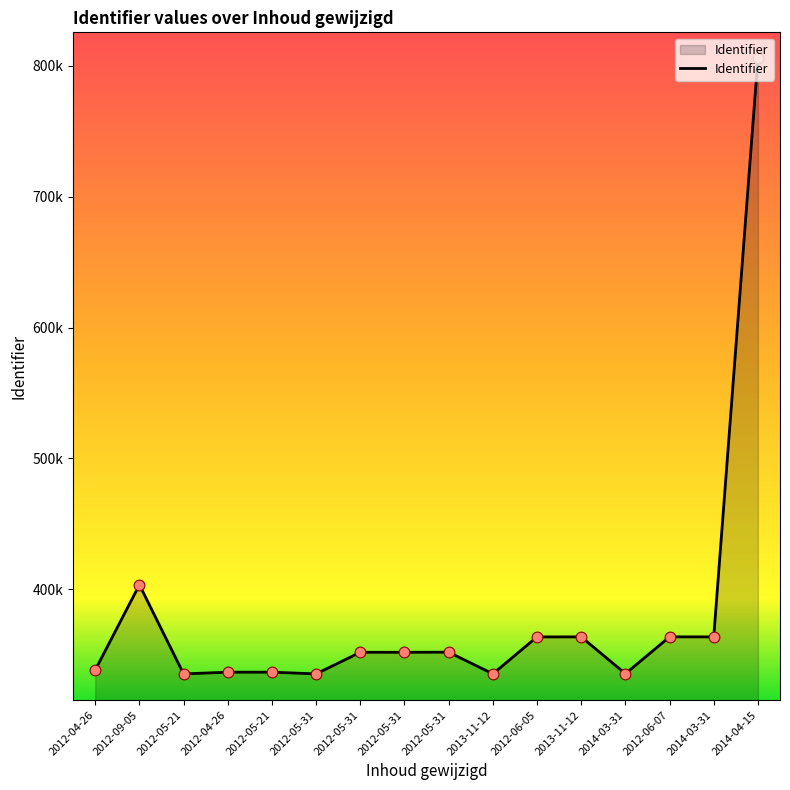

What is the change in value from 2012-05-31 to 2014-03-31?

-16369